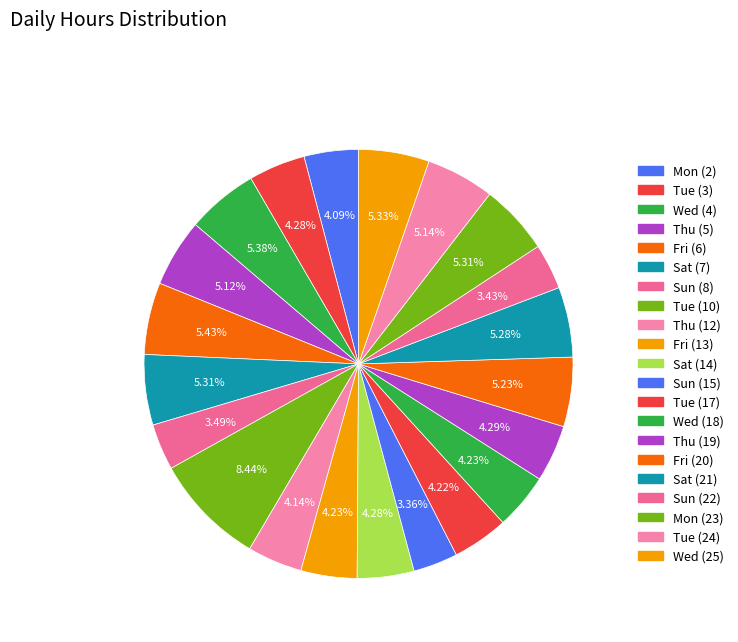

Which category has the smallest portion of the pie?

Sun (15)